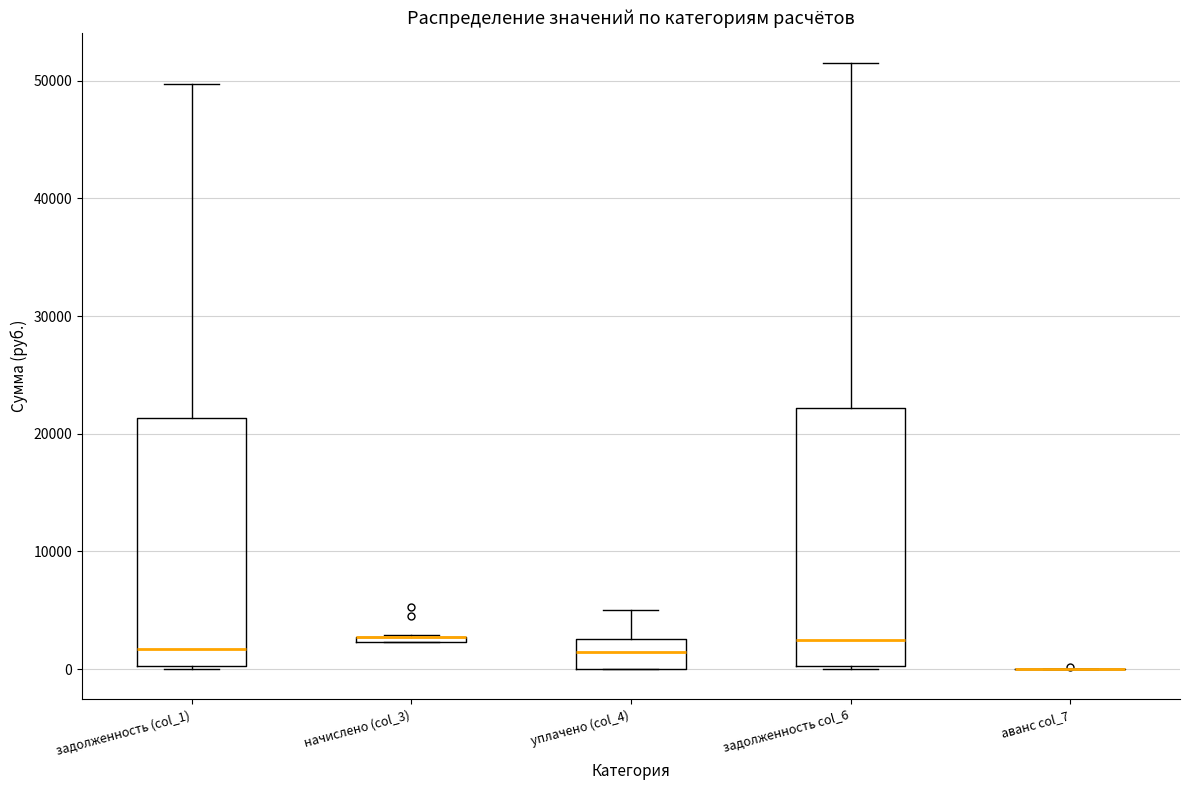

Where is the upper edge of the box for уплачено (col_4) on the y-axis? The values are not printed on the chart, so give them approximately, as read against the axis.

3000